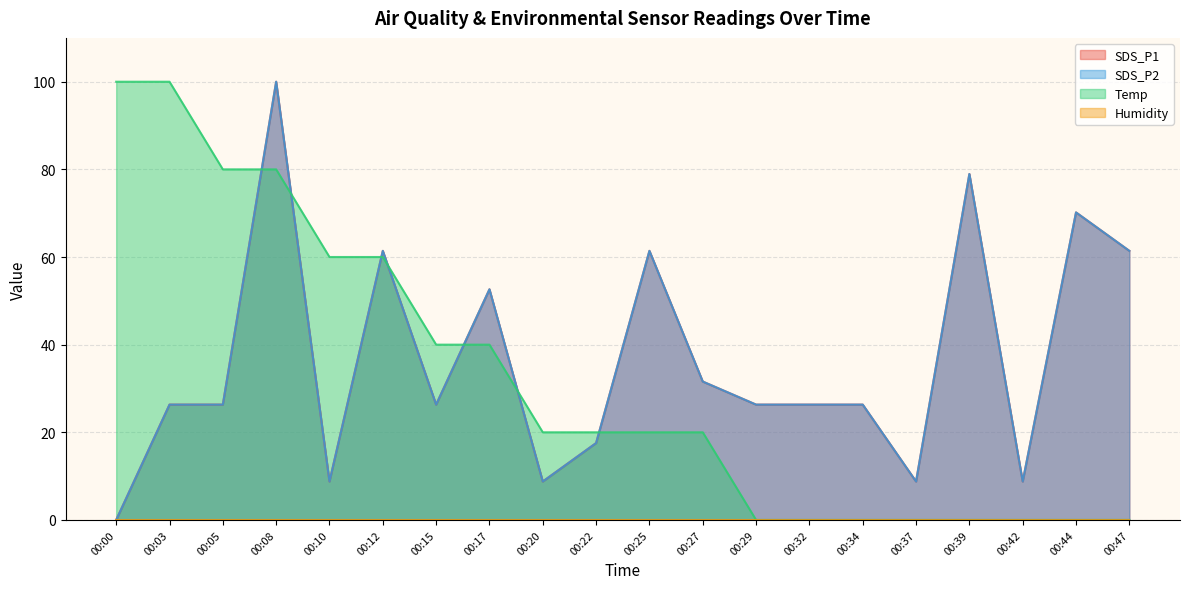

Does the chart display data point markers on the line(s)?

No